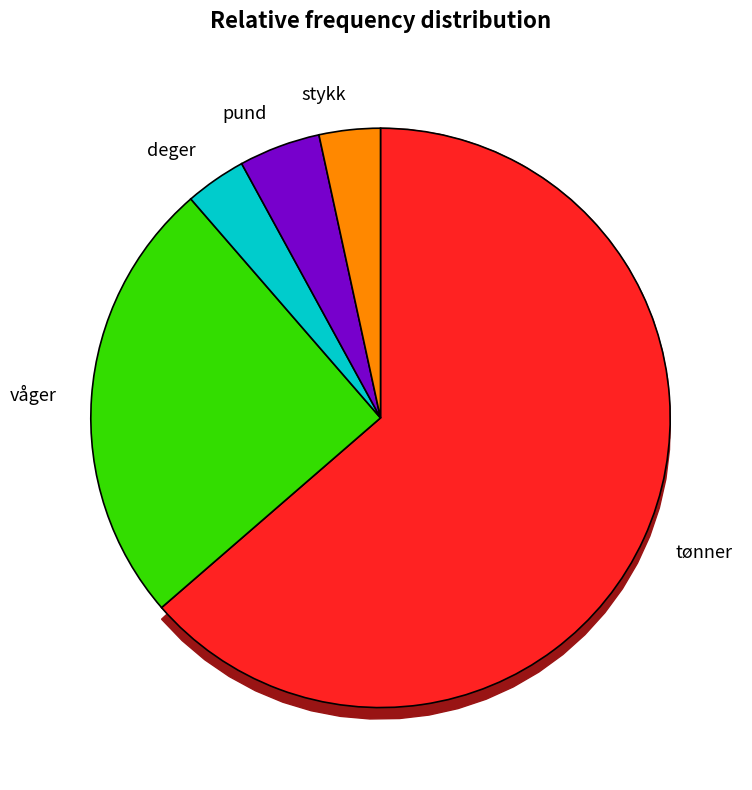

Approximately how many times larger is the value at stykk compared to tønner?

0.1